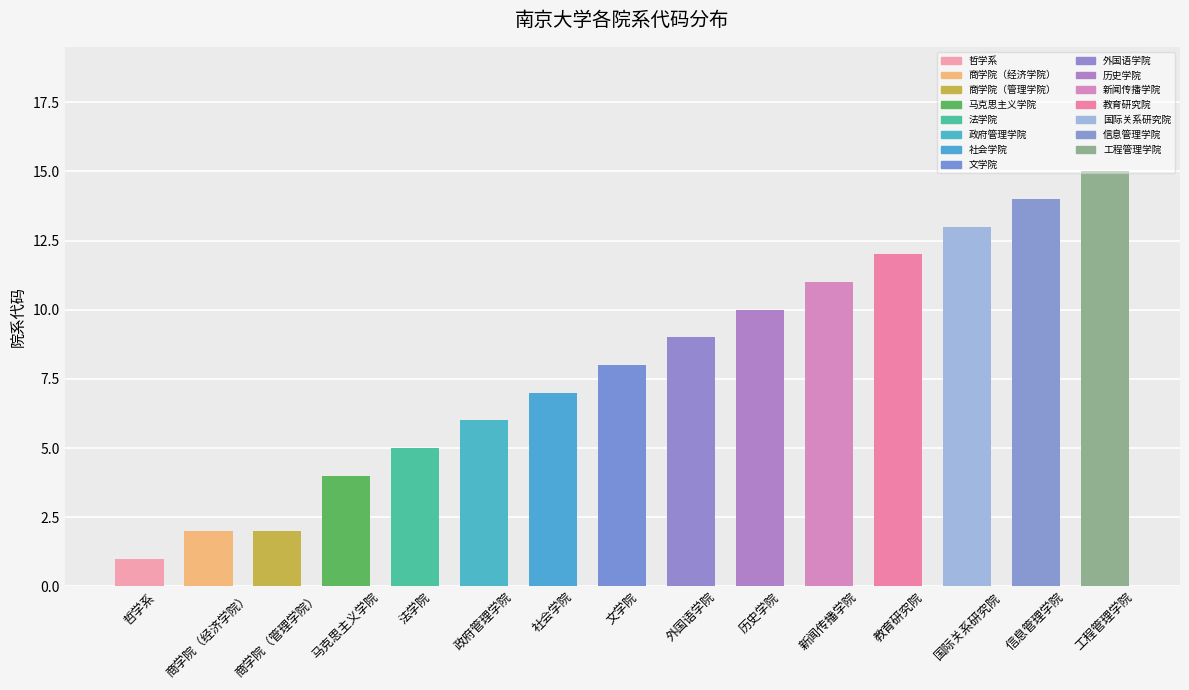

What is the sum of the values at 马克思主义学院 and 信息管理学院?

18